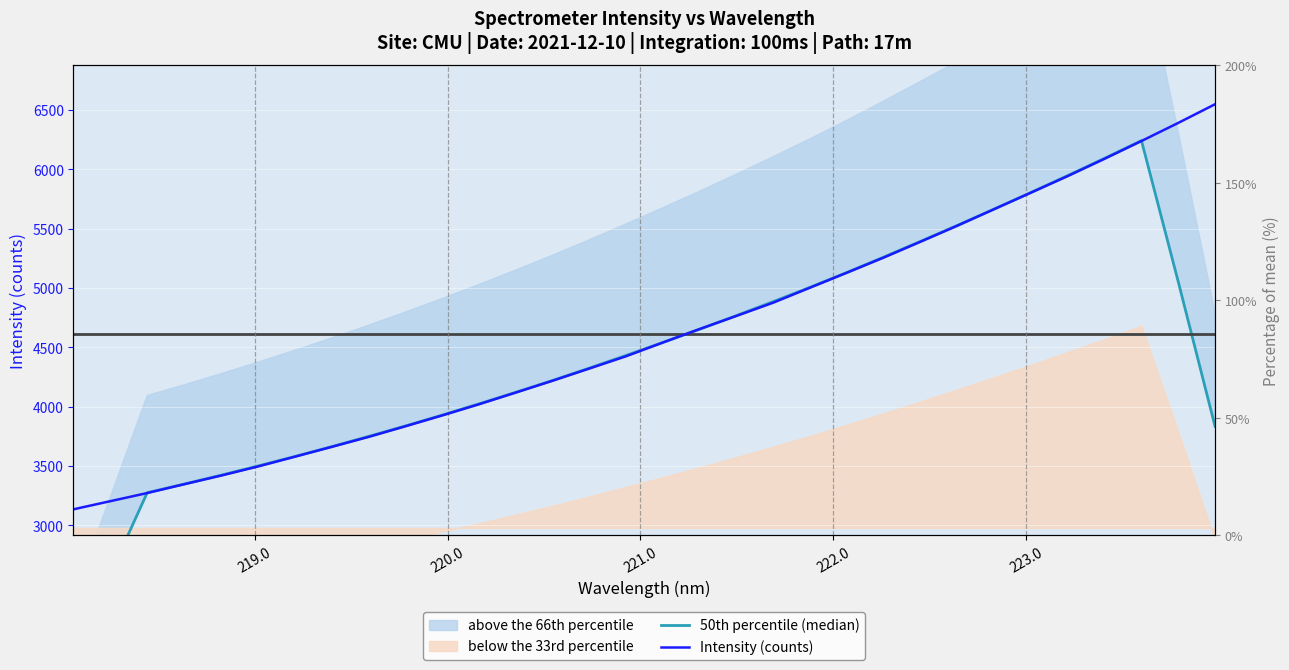

How many data points does each series have?

32